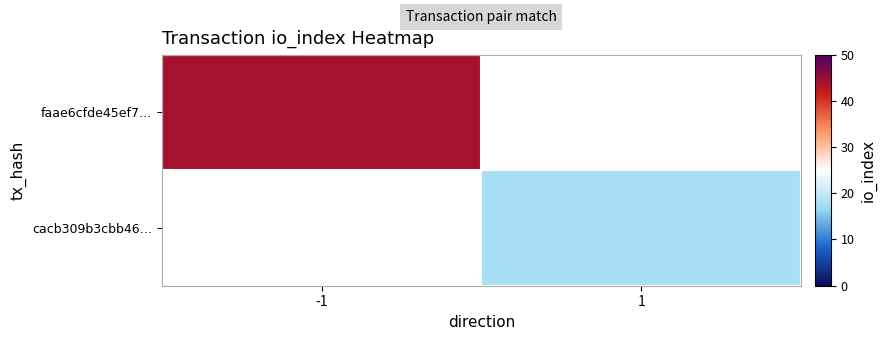

The faae6cfde45ef7… series shows 44.0 at -1. True or false?

True